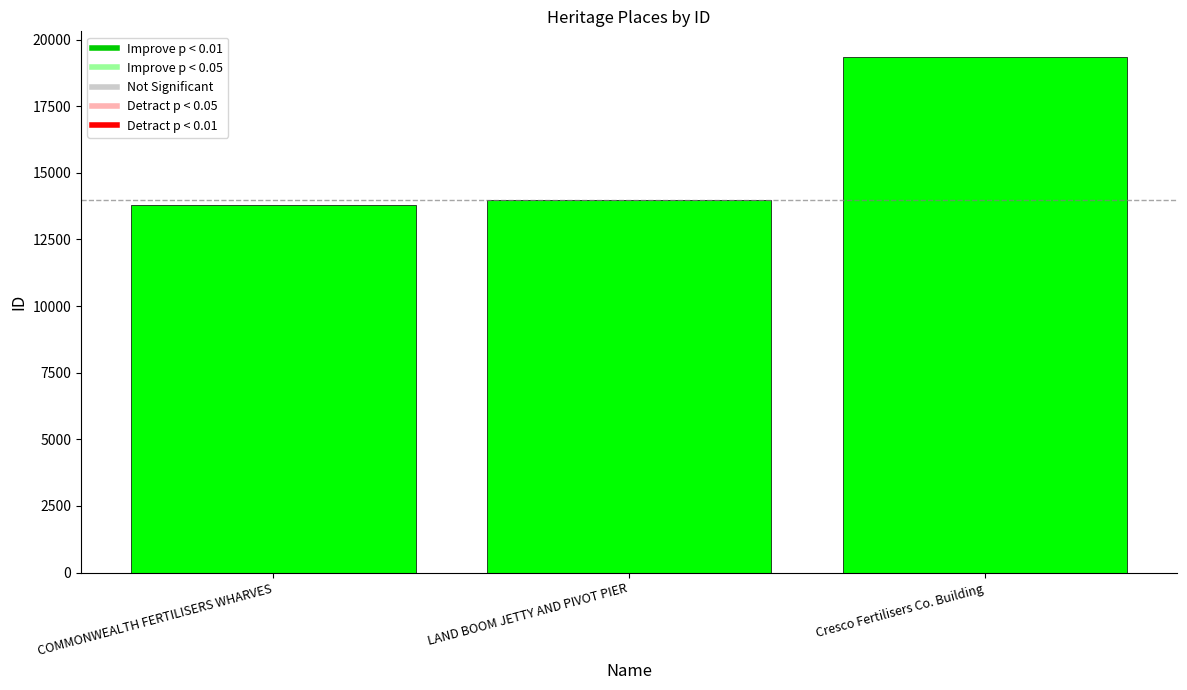

True or false: the data shows 9215 at LAND BOOM JETTY AND PIVOT PIER.

False